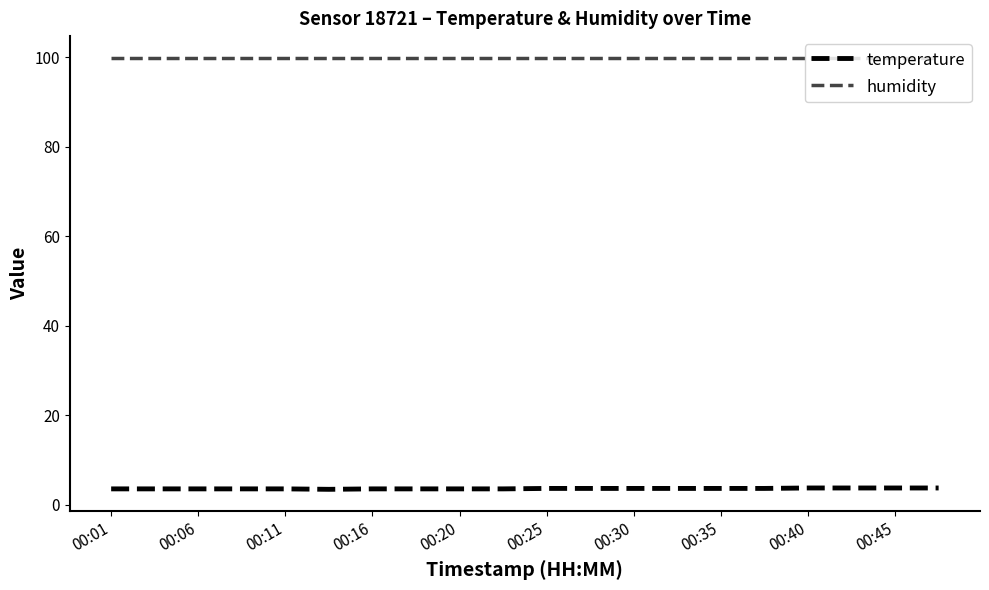

True or false: temperature and humidity cross at least once.

False